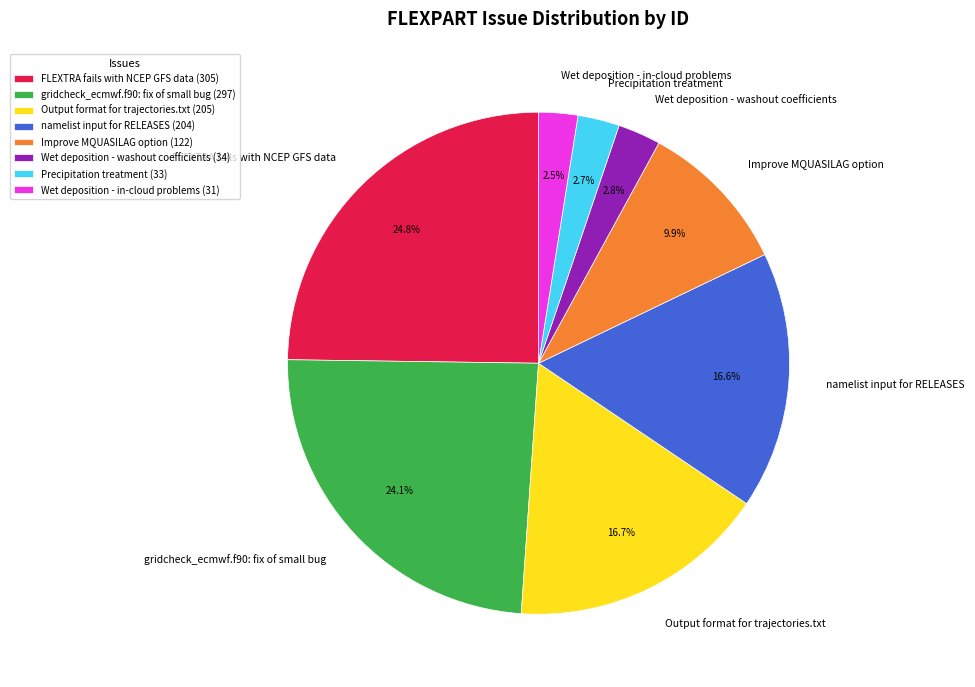

How many slices are in this pie chart?

8